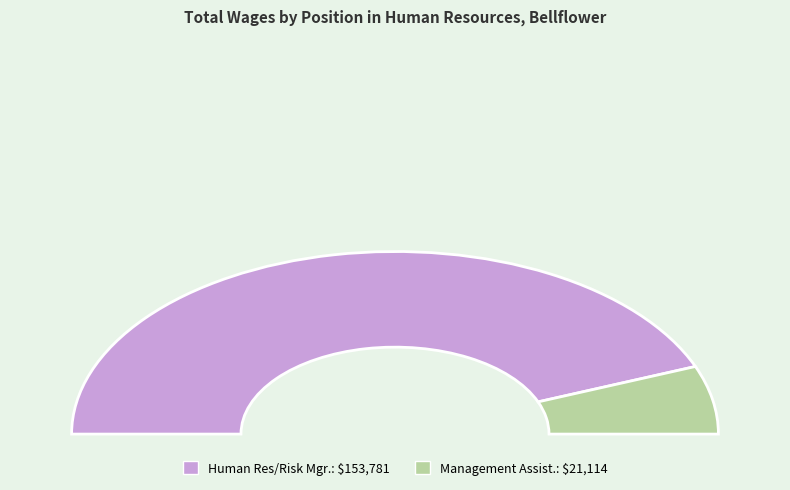

To the nearest percent, what is the combined percentage of Management Assist. and Human Res/Risk Mgr.?

100%